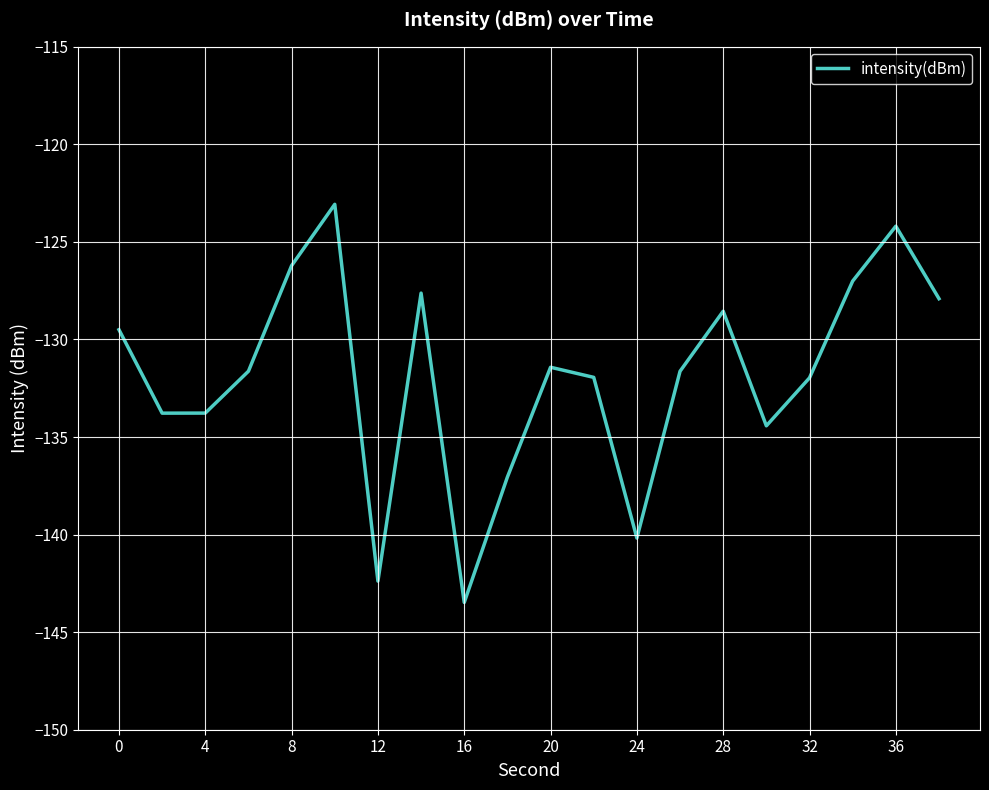

What is the greatest value displayed?

-123.1